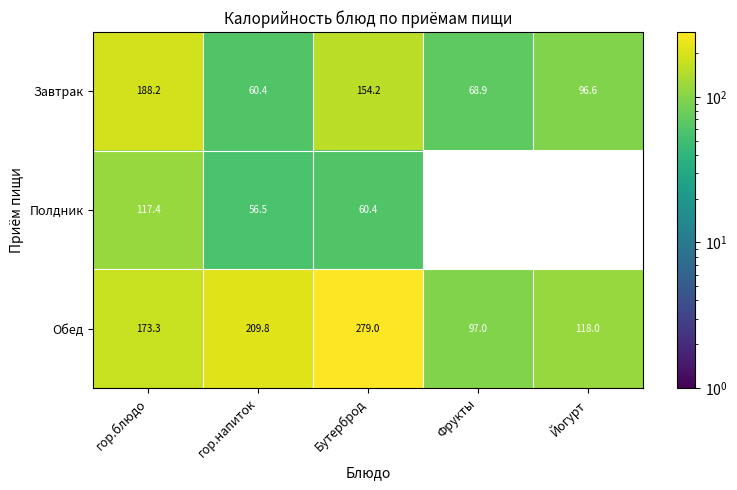

What is the lowest value of the Обед series?

97.0